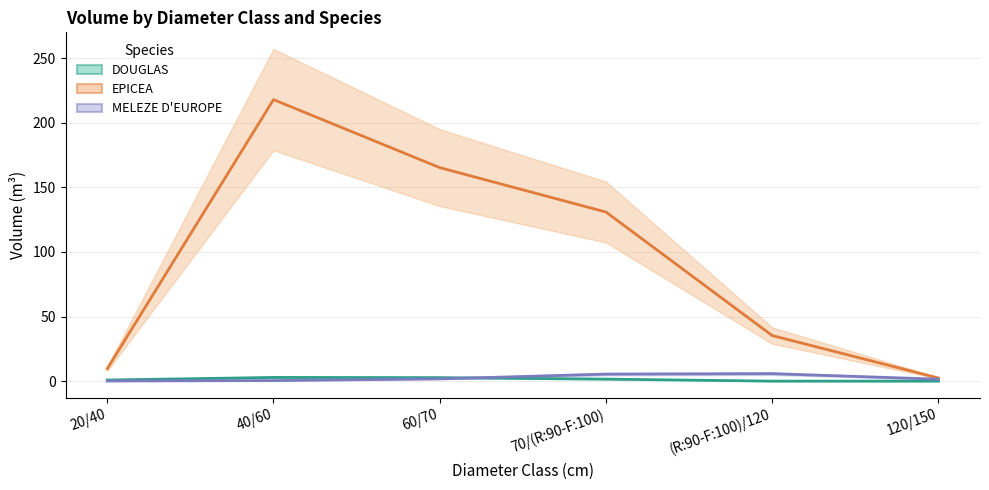

How many series are shown in this chart?

3